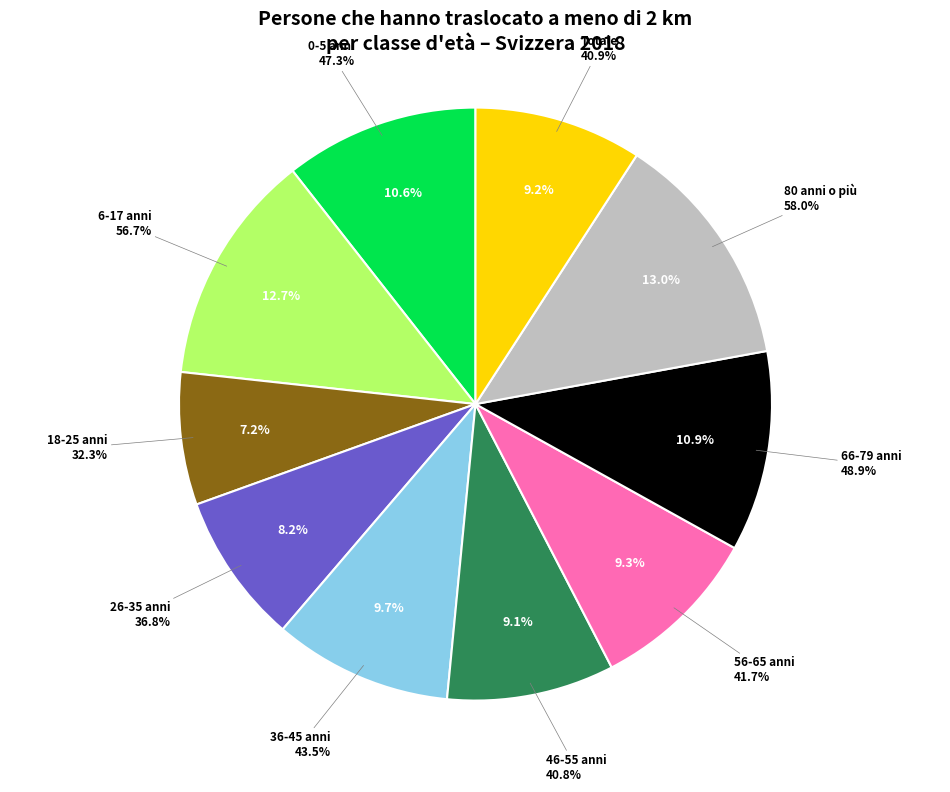

How many slices are in this pie chart?

10